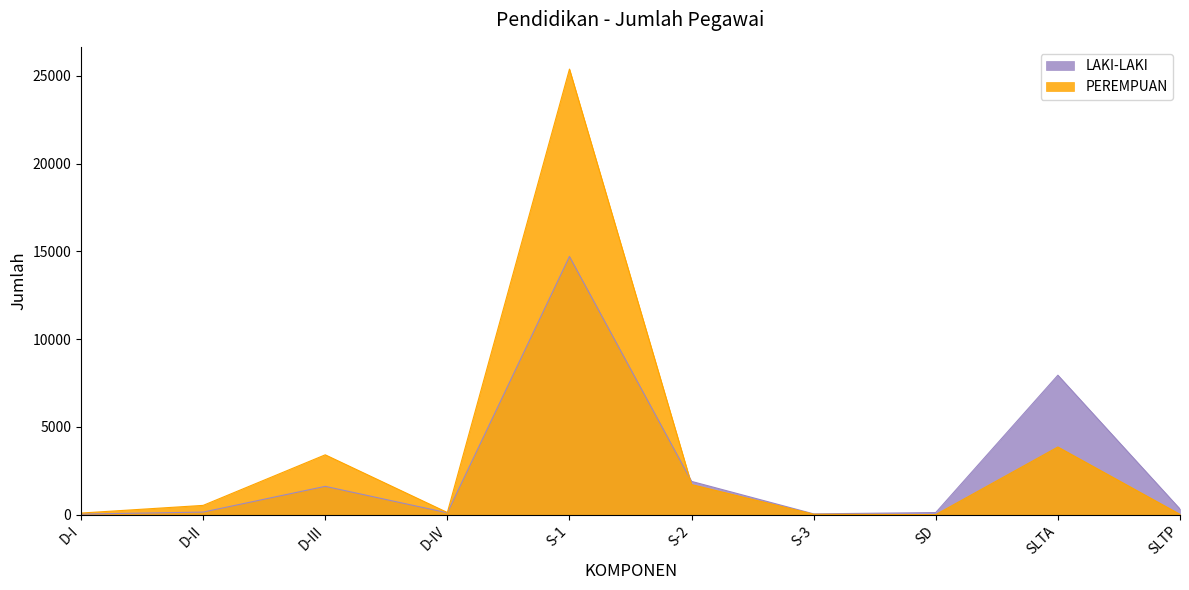

Which series changed the most between D-II and SLTA?

LAKI-LAKI